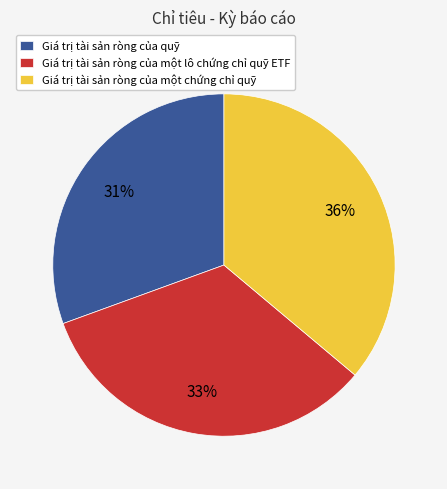

How many segments does this pie chart have?

3